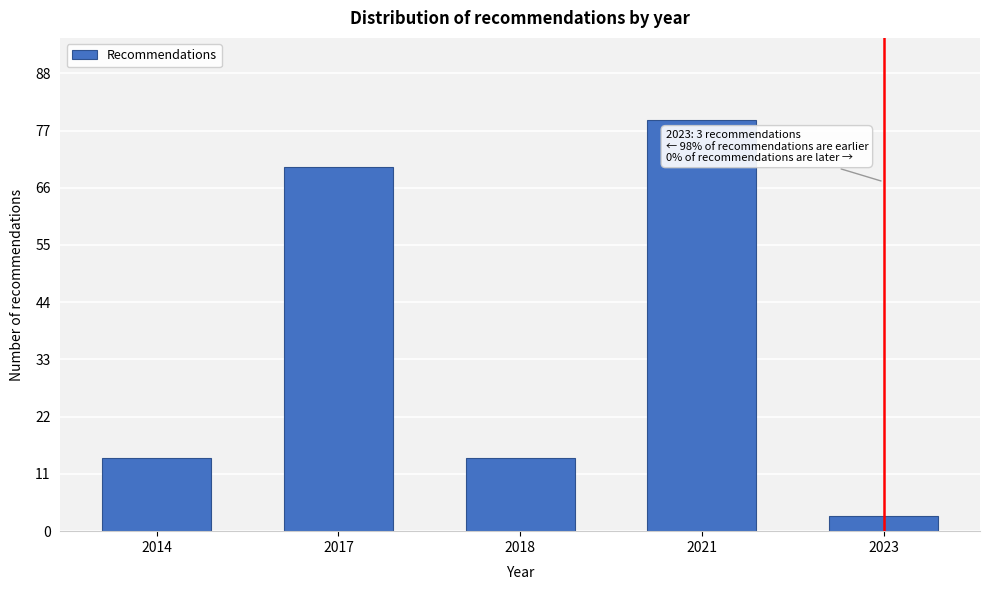

Reading left to right, extract all data points from this chart.

14	70	14	79	3